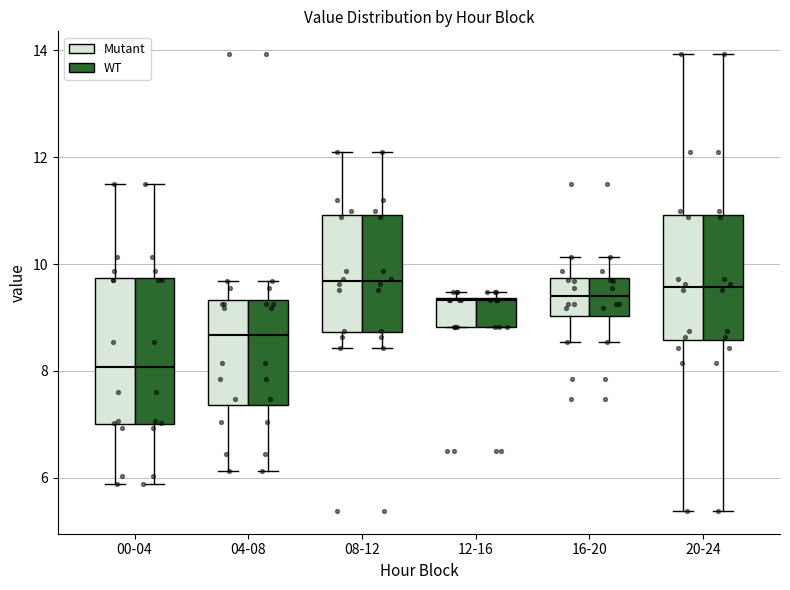

Reading left to right, read every box against the y-axis: the position of its median line, the range the box covers, and the ends of its whiskers. The values are not printed on the chart, so give them approximately, as read against the axis.

00-04 (Mutant): median 8.0, box 7.0 to 9.8, whiskers 5.8 to 11.6
00-04 (WT): median 8.0, box 7.0 to 9.8, whiskers 5.8 to 11.6
04-08 (Mutant): median 8.6, box 7.4 to 9.4, whiskers 6.2 to 9.6
04-08 (WT): median 8.6, box 7.4 to 9.4, whiskers 6.2 to 9.6
08-12 (Mutant): median 9.6, box 8.8 to 11.0, whiskers 8.4 to 12.2
08-12 (WT): median 9.6, box 8.8 to 11.0, whiskers 8.4 to 12.2
12-16 (Mutant): median 9.4, box 8.8 to 9.4, whiskers 8.8 to 9.4 (just above the box's upper edge)
12-16 (WT): median 9.4, box 8.8 to 9.4, whiskers 8.8 to 9.4 (just above the box's upper edge)
16-20 (Mutant): median 9.4, box 9.0 to 9.8, whiskers 8.6 to 10.2
16-20 (WT): median 9.4, box 9.0 to 9.8, whiskers 8.6 to 10.2
20-24 (Mutant): median 9.6, box 8.6 to 11.0, whiskers 5.4 to 14.0
20-24 (WT): median 9.6, box 8.6 to 11.0, whiskers 5.4 to 14.0